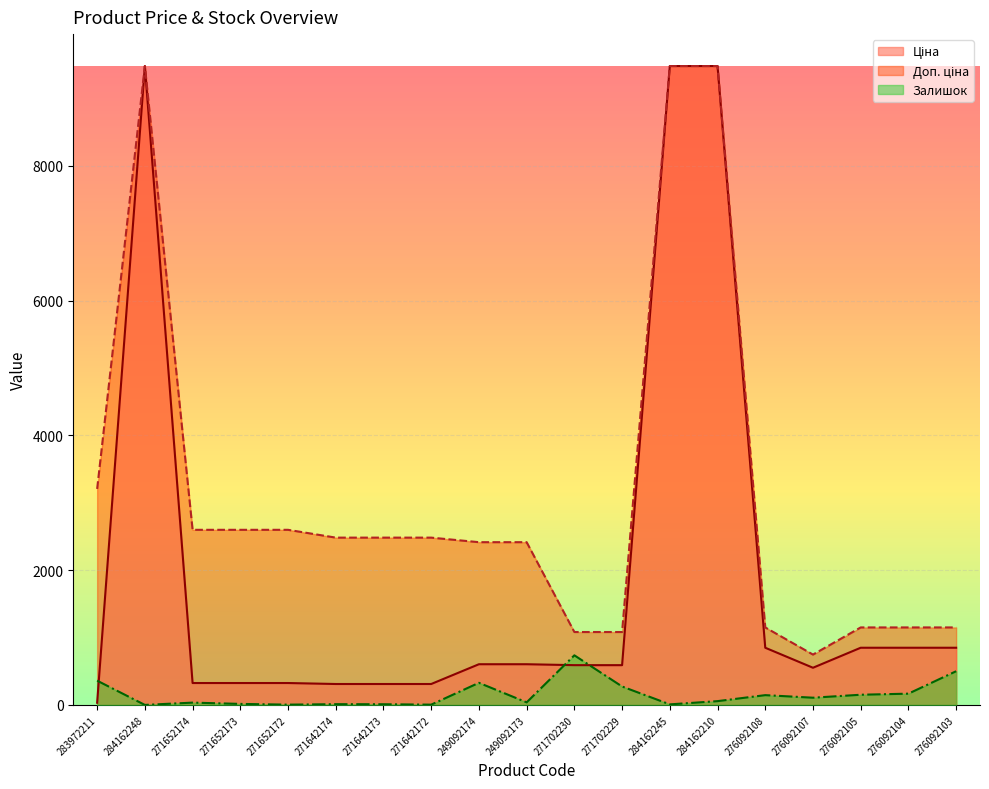

Rank the series by their maximum value, from highest to lowest.

Ціна, Доп. ціна, Залишок